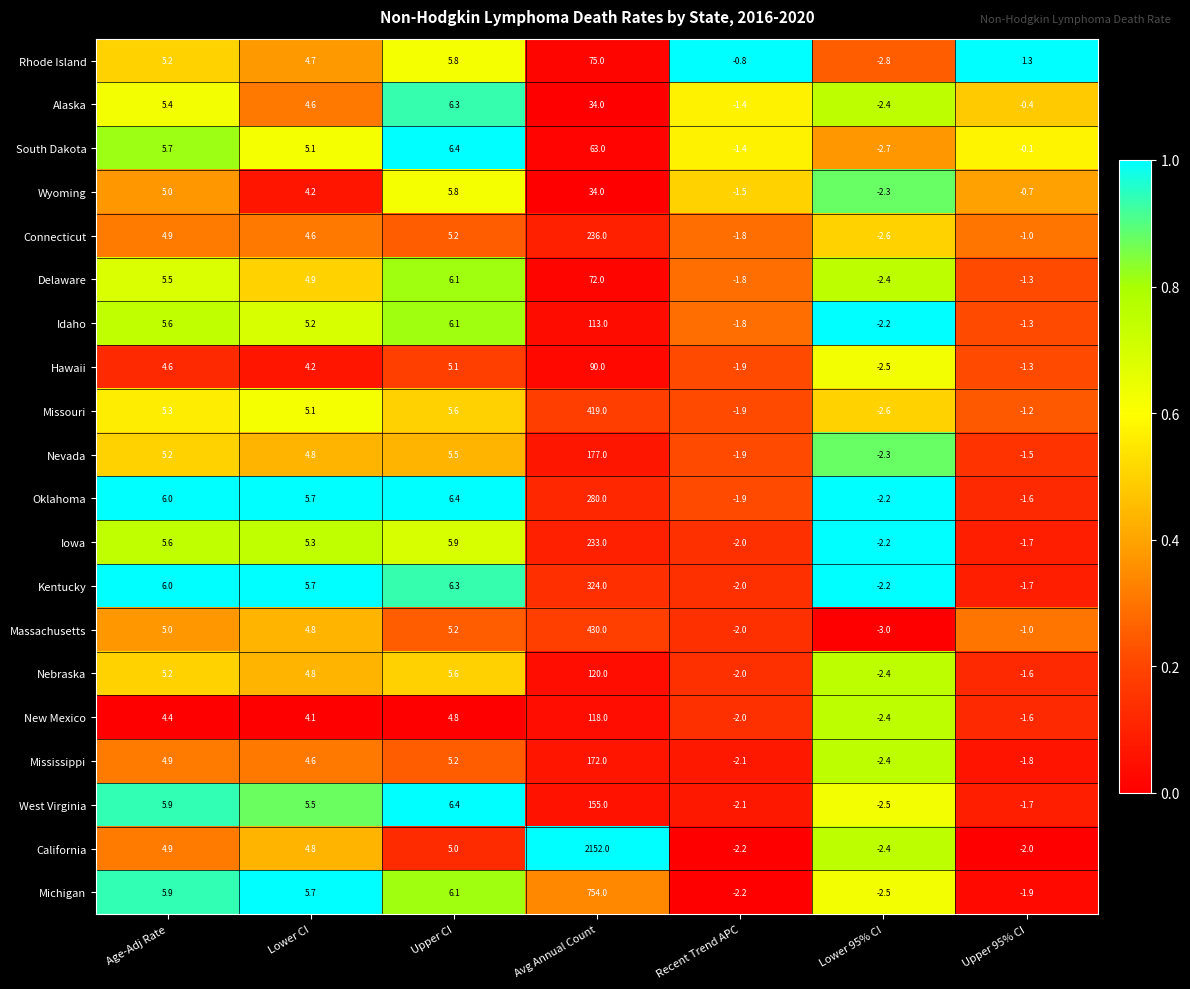

Read the Iowa value at Lower 95% CI.

-2.2